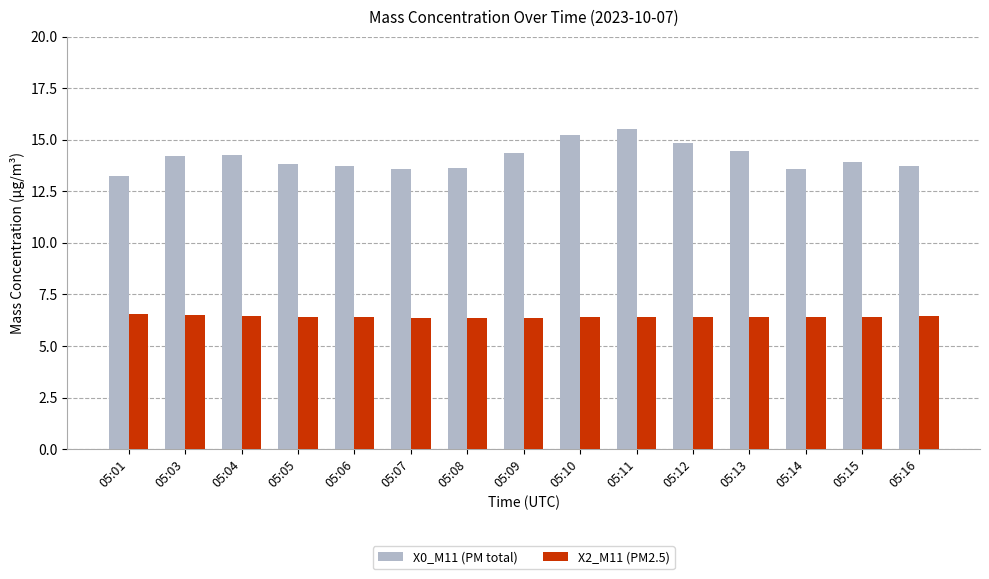

What is the sum of all X2_M11 (PM2.5) values?

96.3